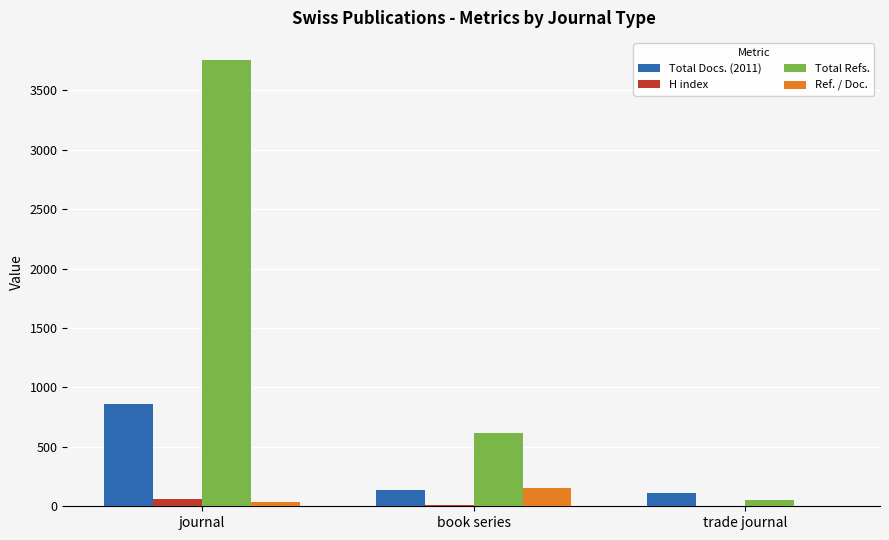

Which category has the highest value across all series?

journal